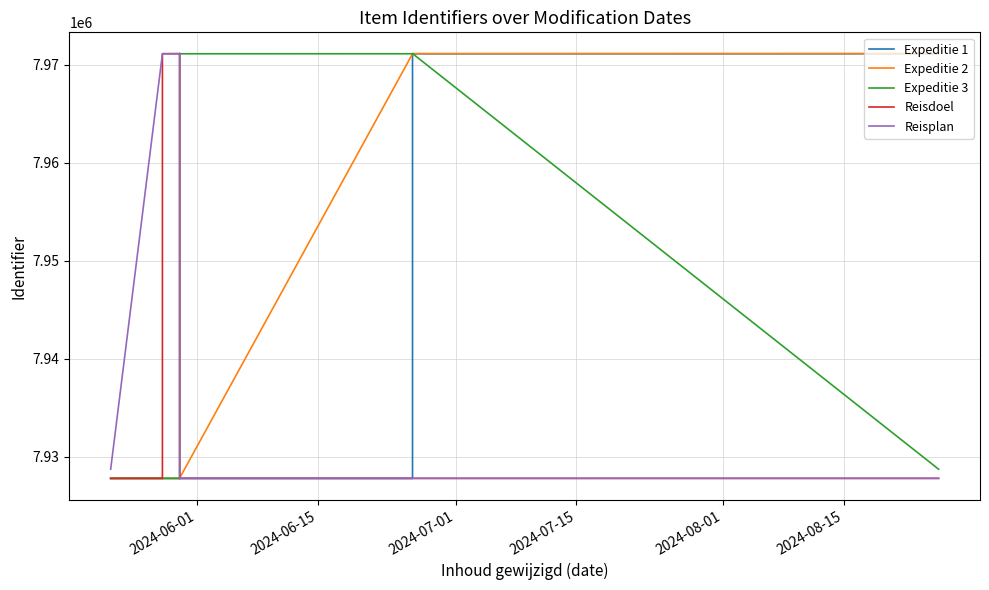

True or false: Expeditie 2 and Expeditie 1 cross at least once.

False